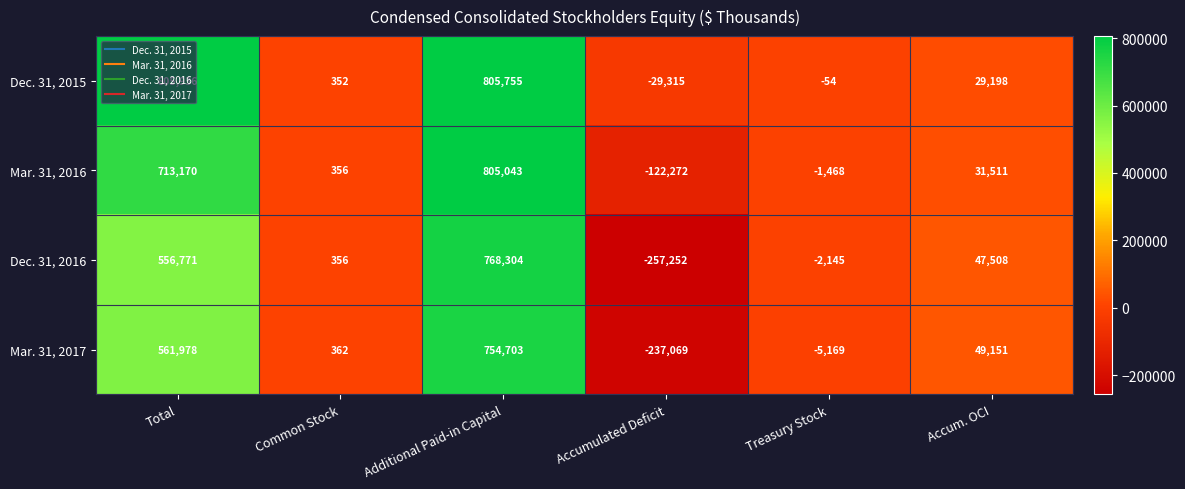

The value of Mar. 31, 2017 at Additional Paid-in Capital is 754703. True or false?

True